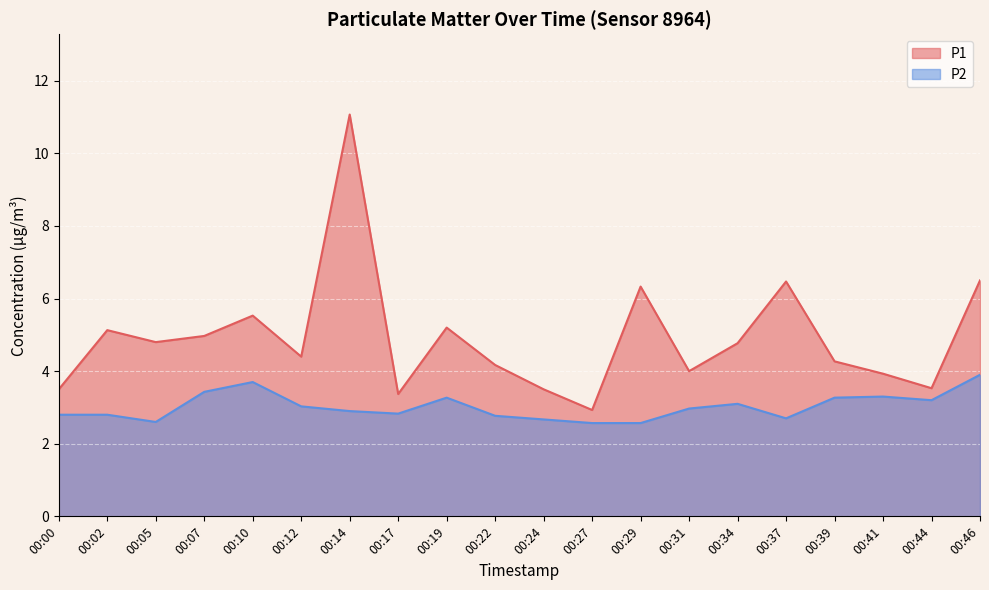

True or false: P2 and P1 intersect in this chart.

False